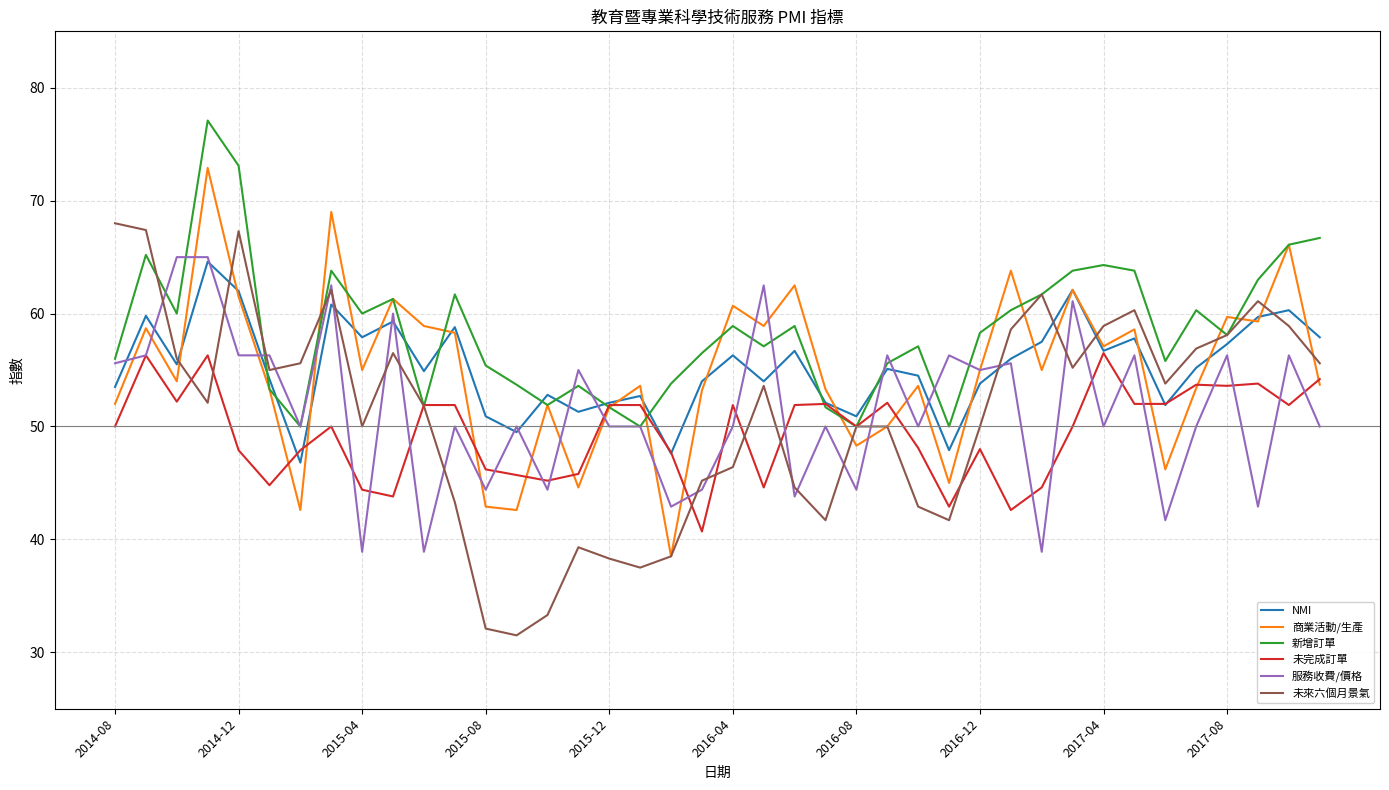

What is the greatest value displayed?

77.1